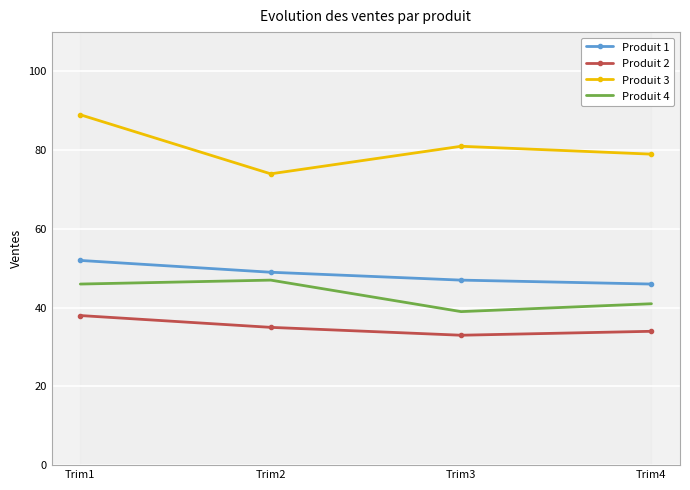

Which series changed the most between Trim2 and Trim3?

Produit 4